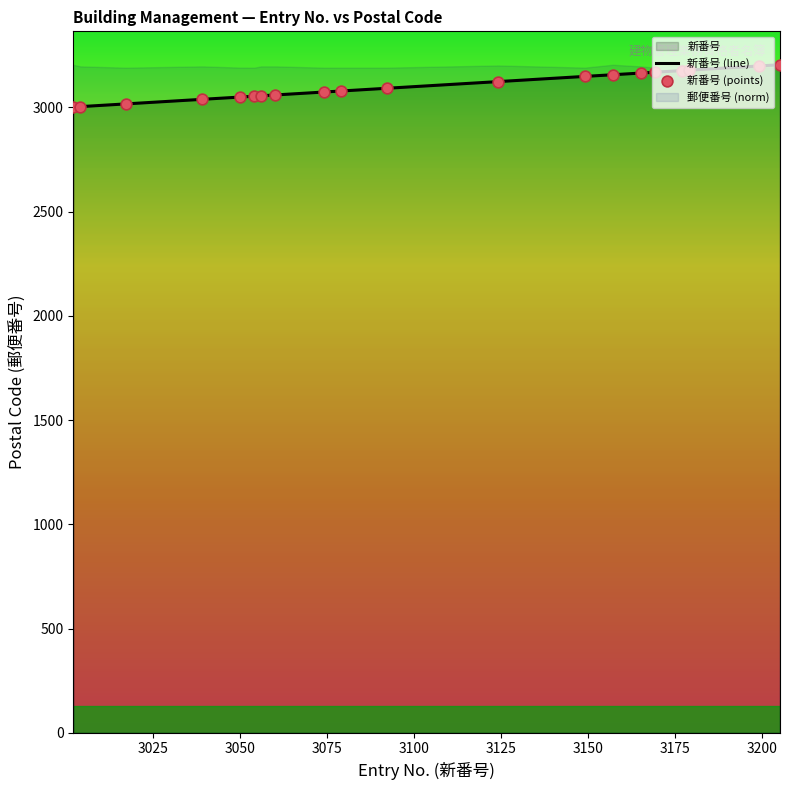

Which series contains the lowest Y value?

新番号 (line)